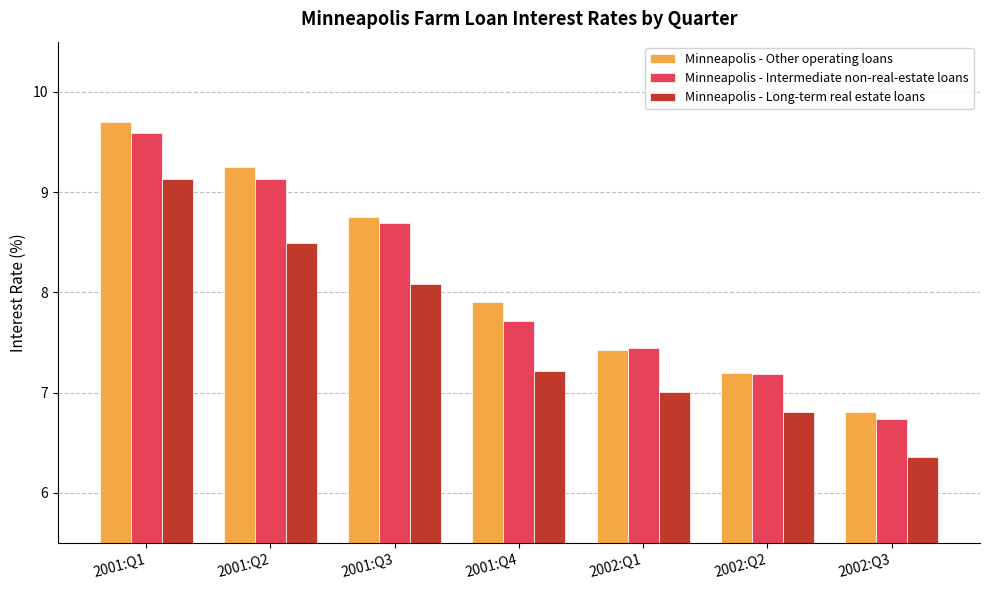

What are all the series names shown in the legend?

Minneapolis - Other operating loans, Minneapolis - Intermediate non-real-estate loans, Minneapolis - Long-term real estate loans